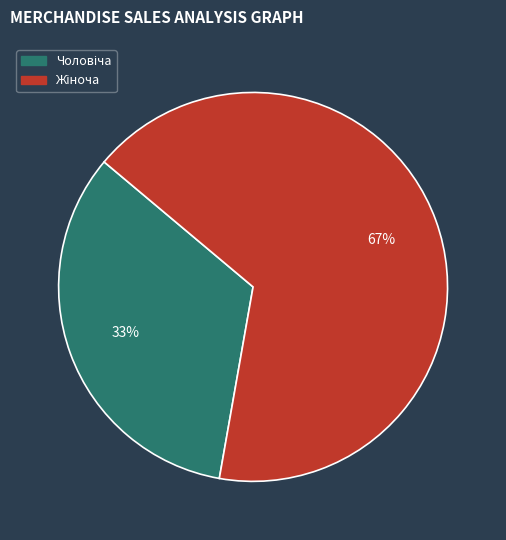

Is there a majority slice in this chart?

Yes